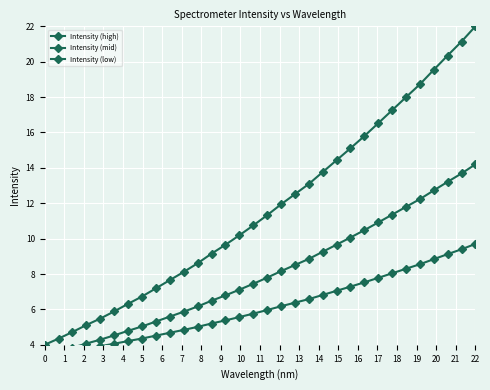

True or false: Intensity (mid) and Intensity (high) intersect in this chart.

False